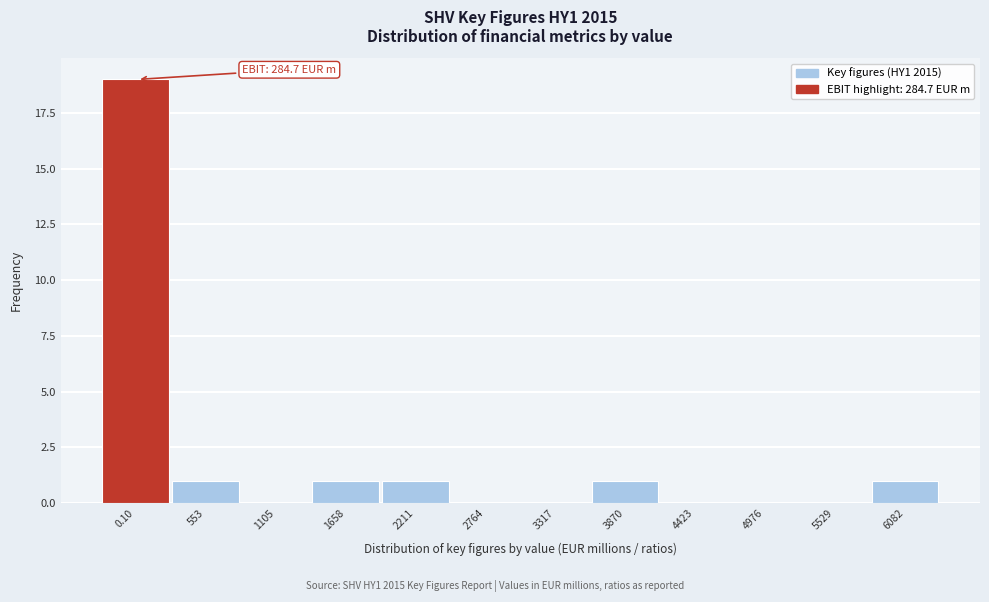

Reading left to right, transcribe all the data shown in this chart.

0.10=19	553=1	1105=0	1658=1	2211=1	2764=0	3317=0	3870=1	4423=0	4976=0	5529=0	6082=1